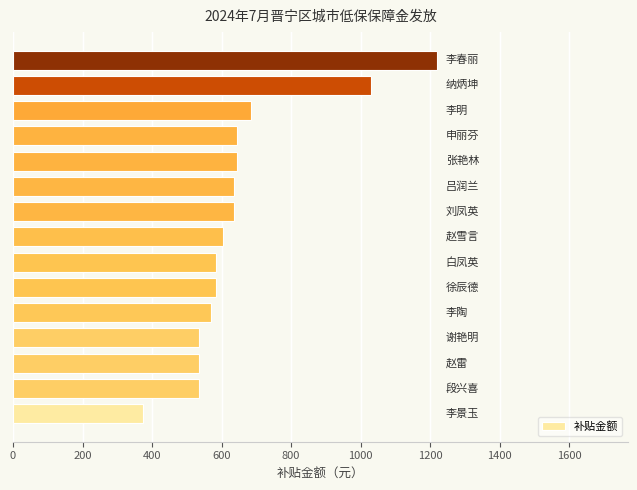

What is the average value?

655